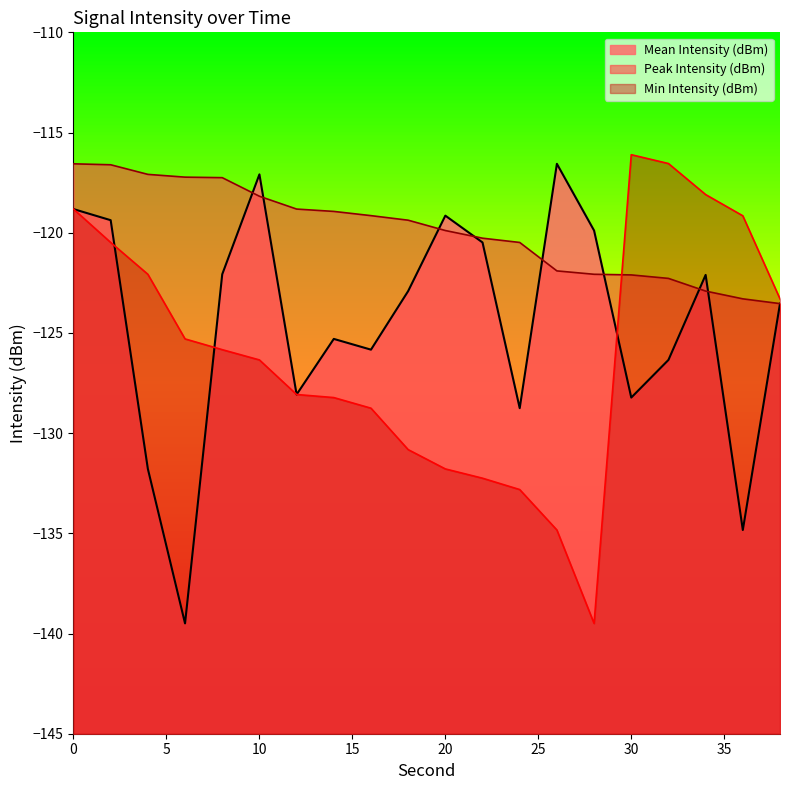

At which label is Peak Intensity (dBm) closest to -120?

20